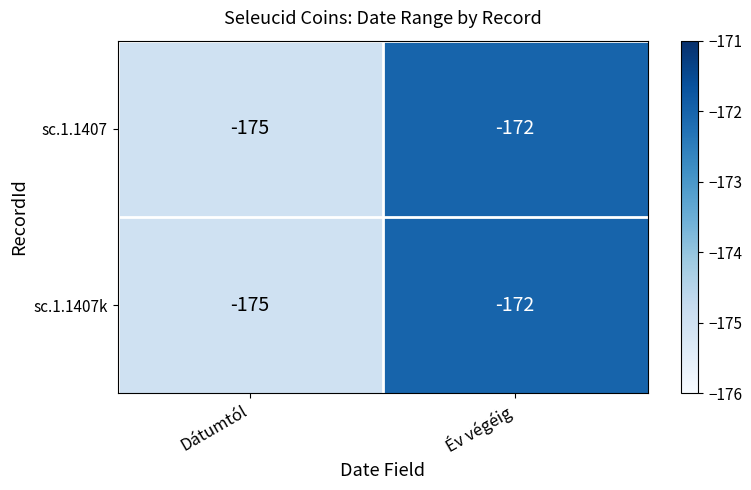

The value of sc.1.1407k at Év végéig is -172. True or false?

True